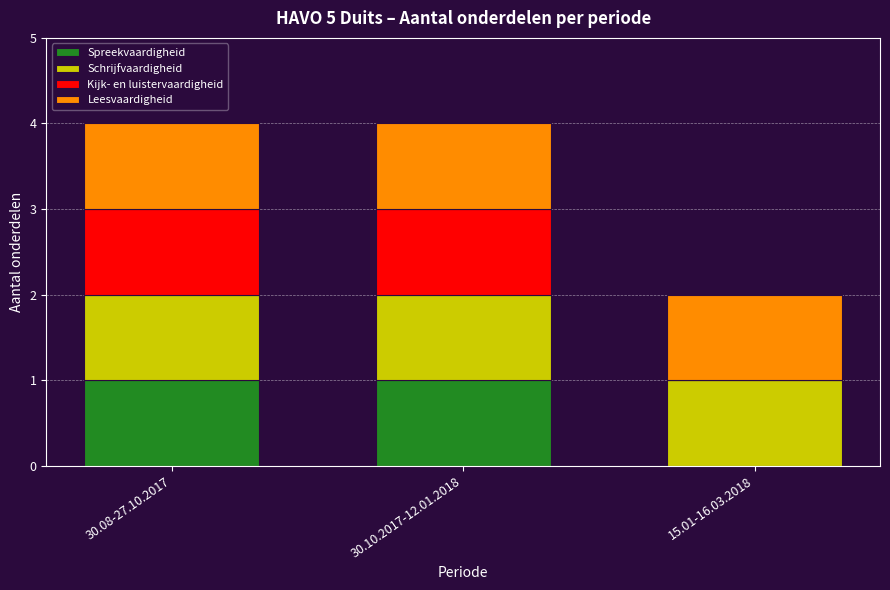

What is the total value across all series at 30.08-27.10.2017?

4